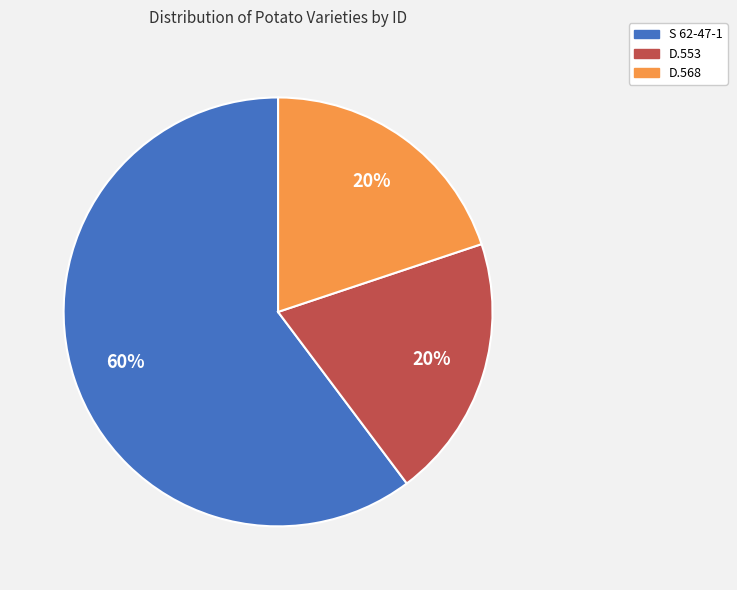

To the nearest percent, what is the difference between the largest and smallest slice percentages?

40%